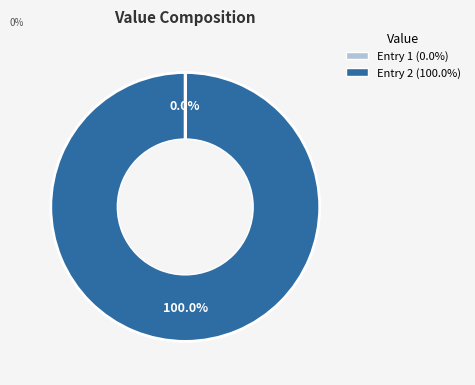

Does any single category account for the majority?

Yes